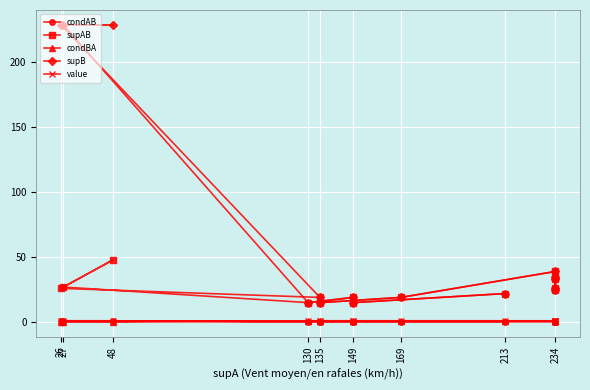

True or false: condAB and value cross at least once.

False